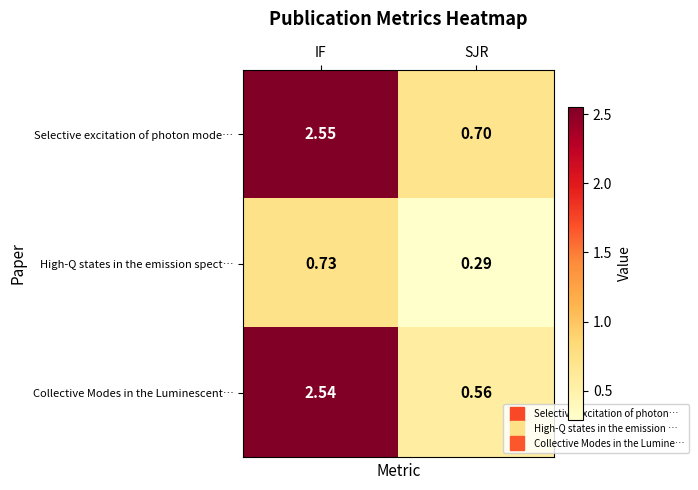

At which category is the sum across all series the highest?

IF